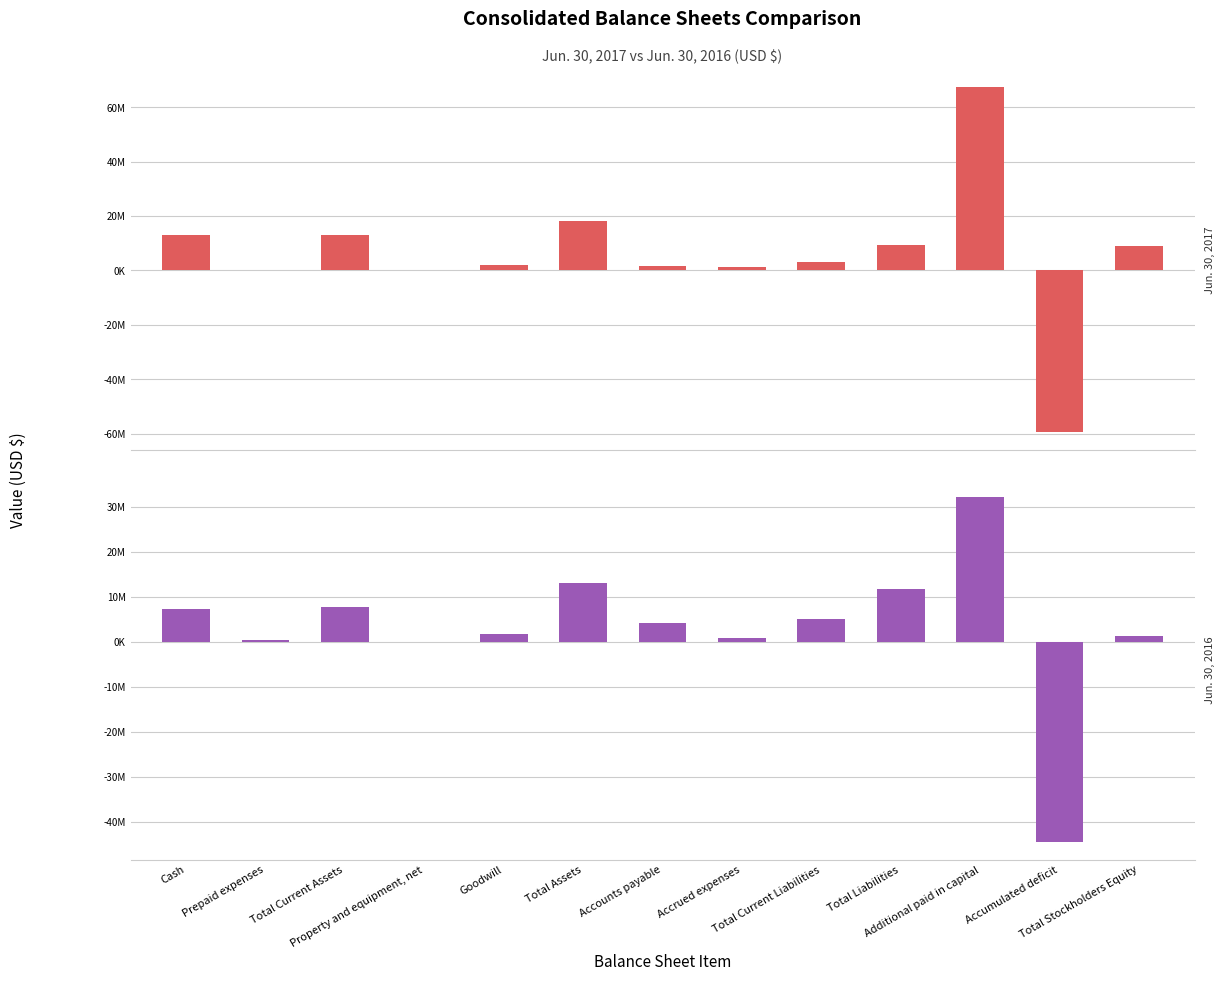

At how many categories does at least one series exceed 58847636?

1